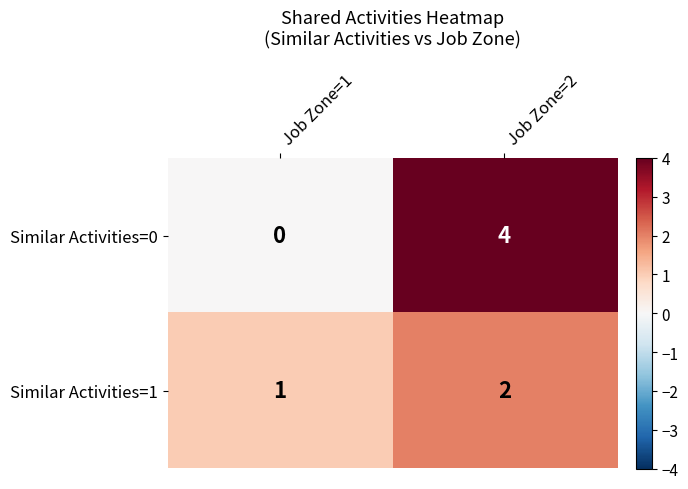

What is the sum of the Similar Activities=0 values at Job Zone=2 and Job Zone=1?

4